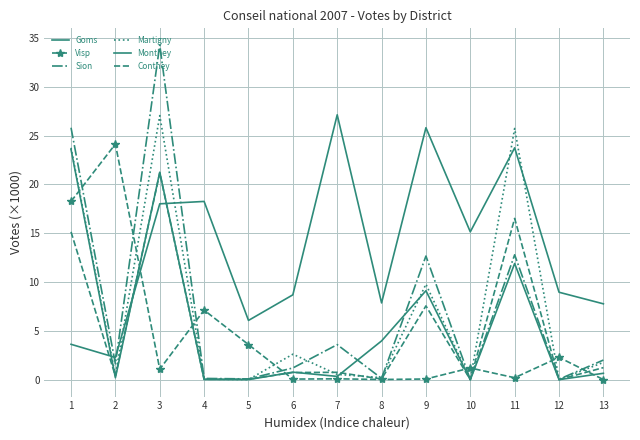

Where is the first local maximum for Goms?

4